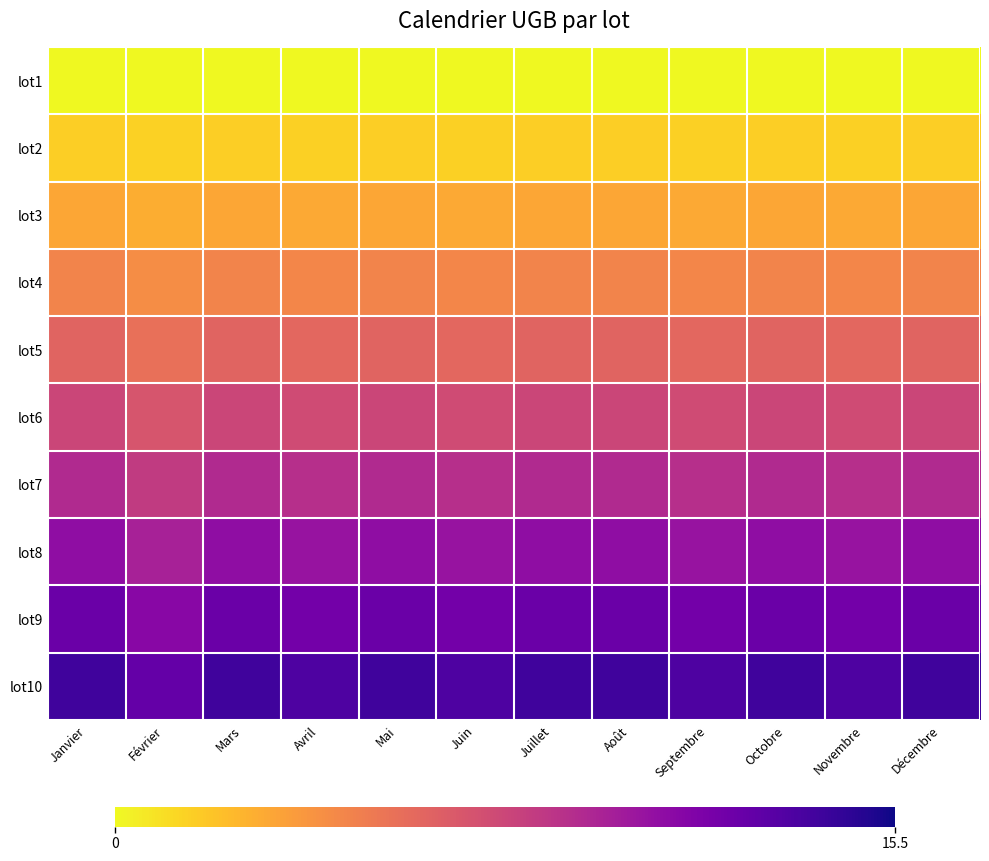

Which has a higher value, Février or Septembre?

Février